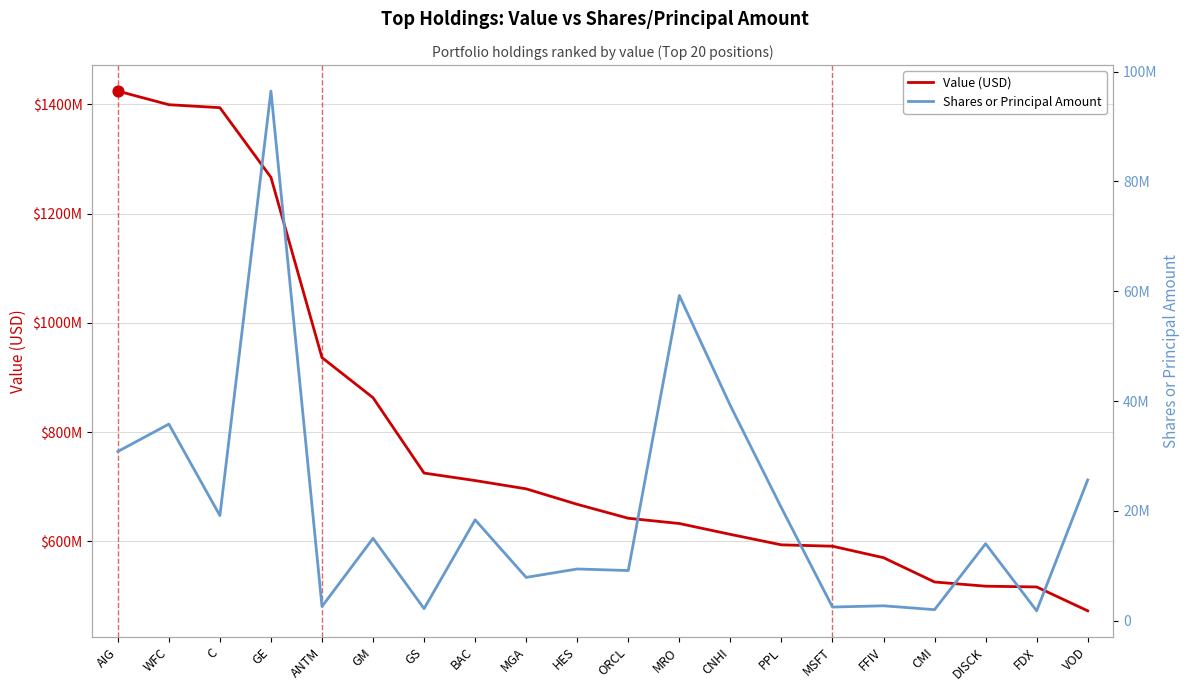

What are all the series names shown in the legend?

Value (USD), Shares or Principal Amount